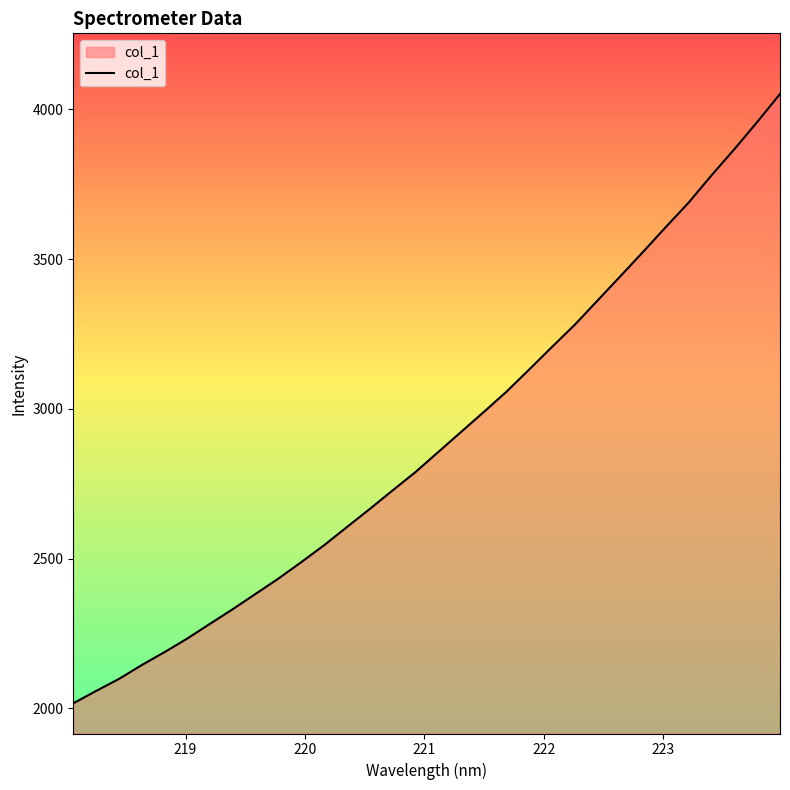

What is the smallest value displayed?

2016.6